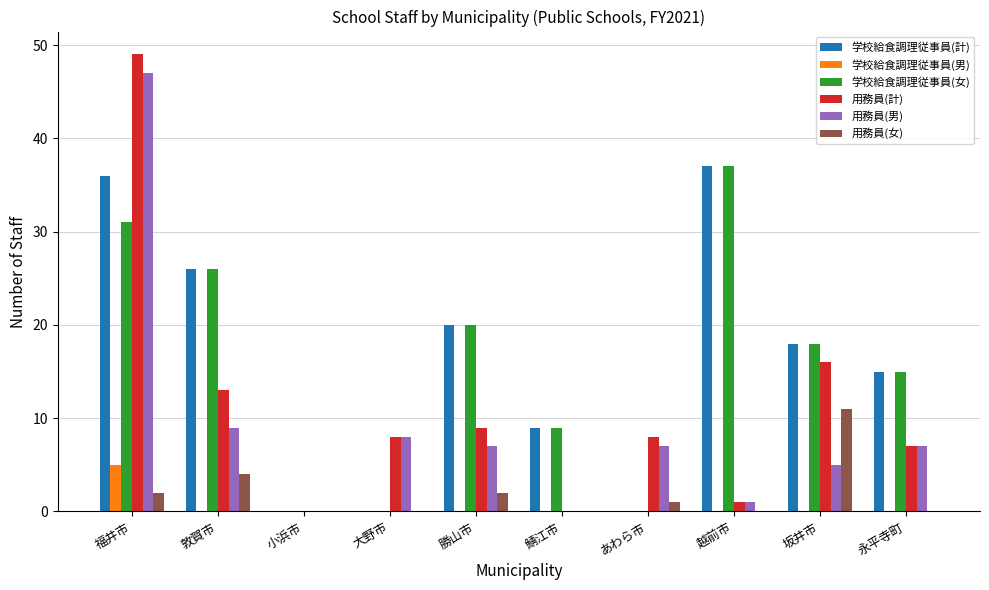

What is the total value across all series at 勝山市?

58